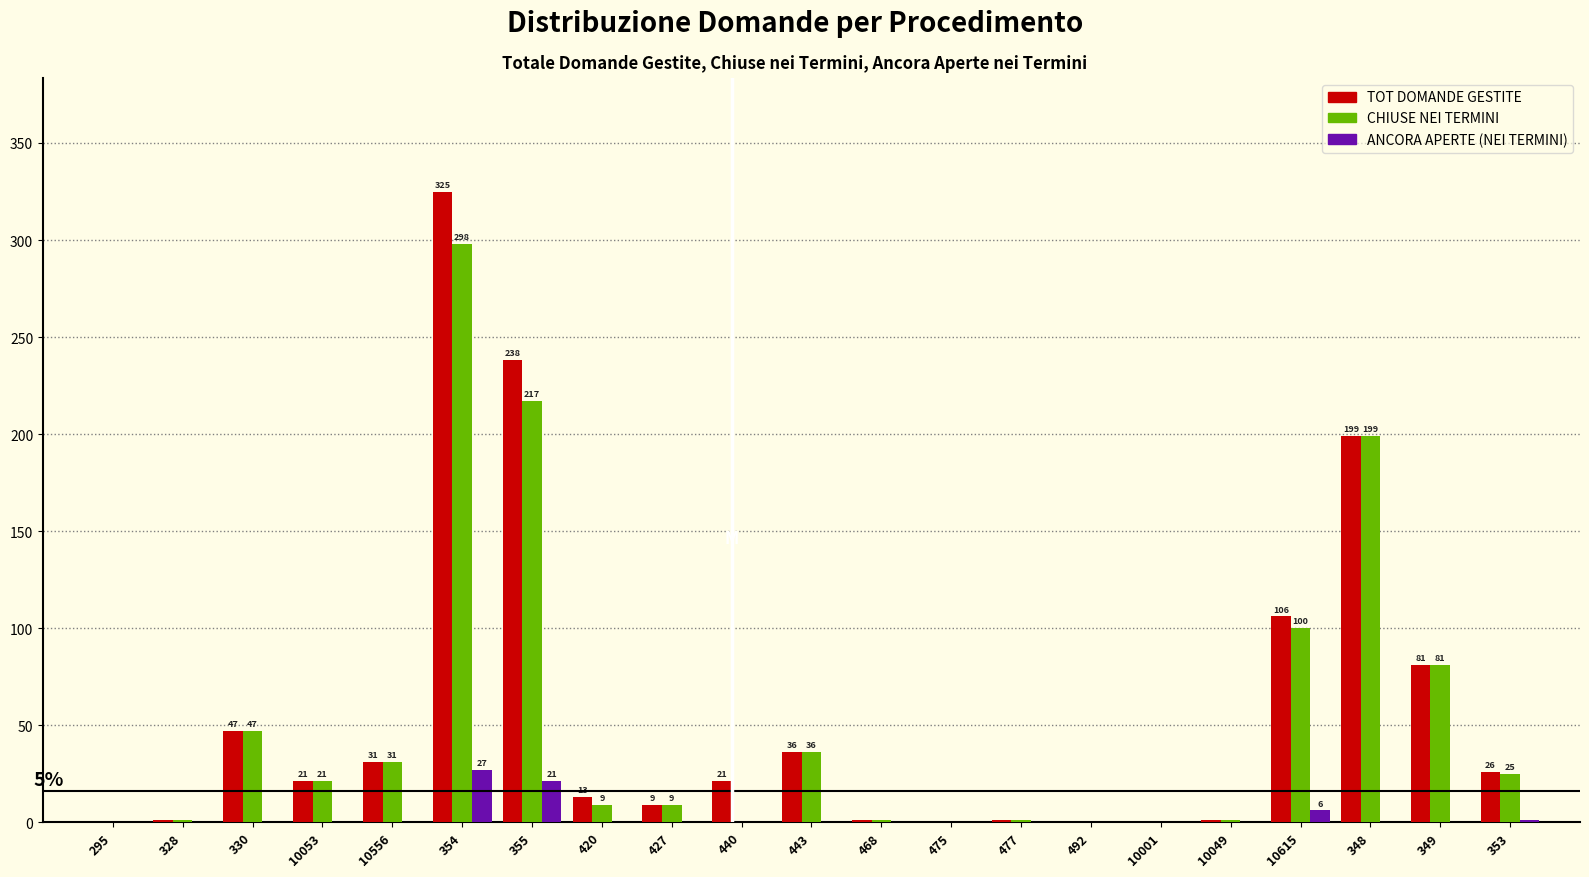

At which category is the sum across all series the highest?

354